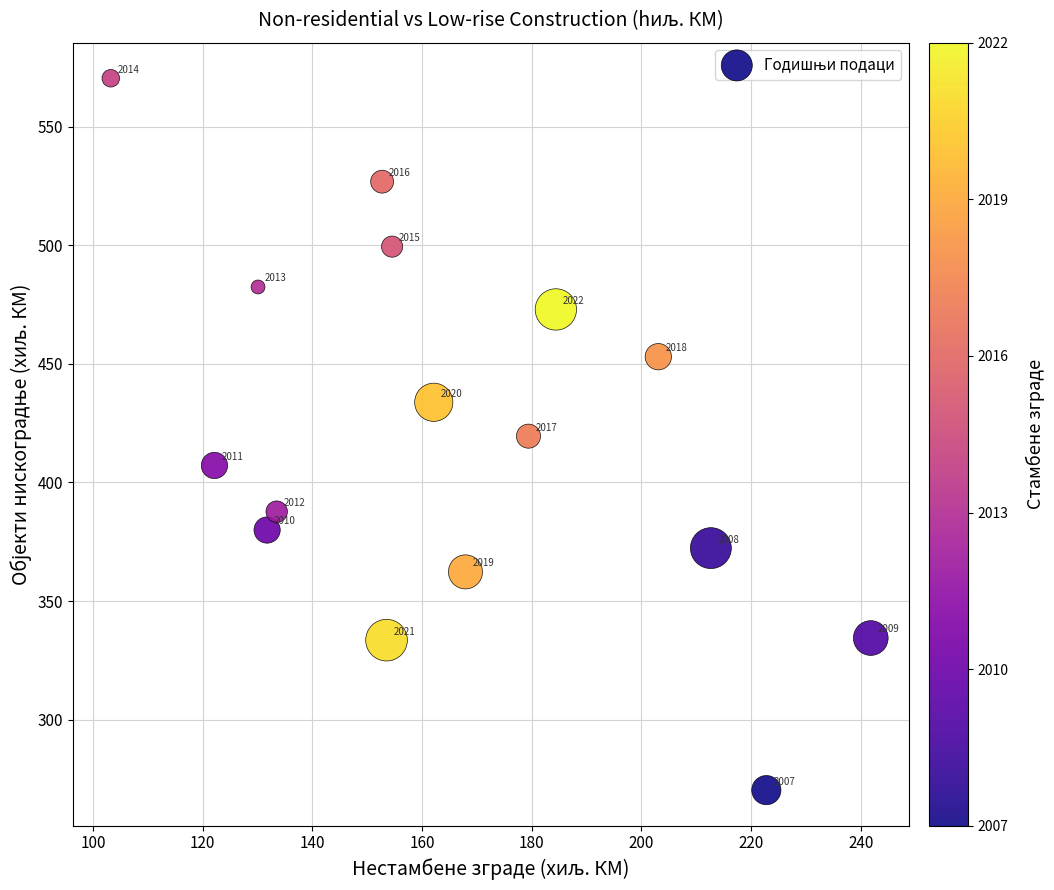

What is the range of X values (max minus min)?

138.6